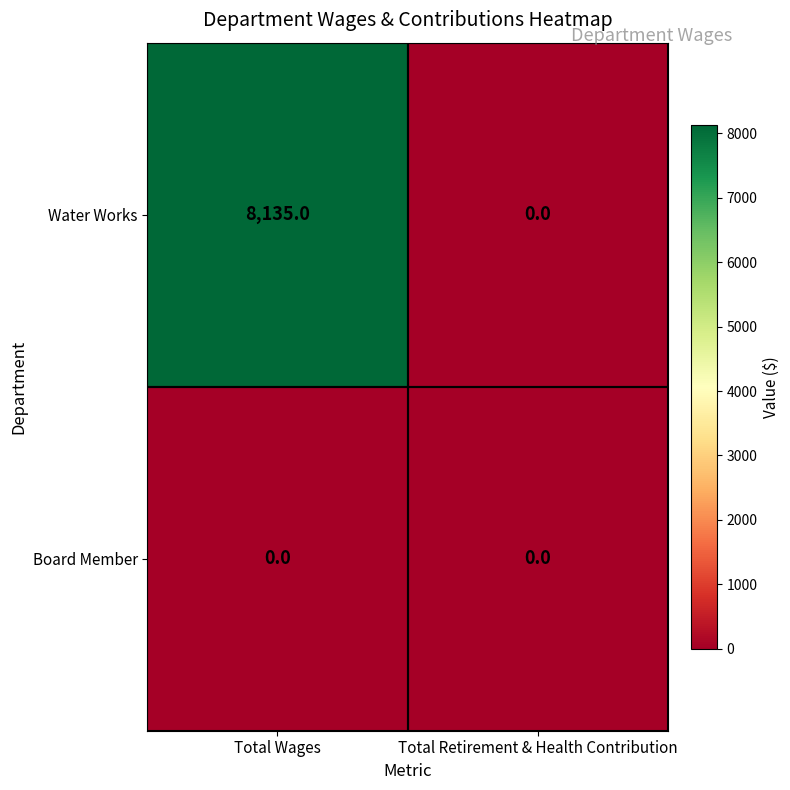

The value of Water Works at Total Retirement & Health Contribution is 4793. True or false?

False